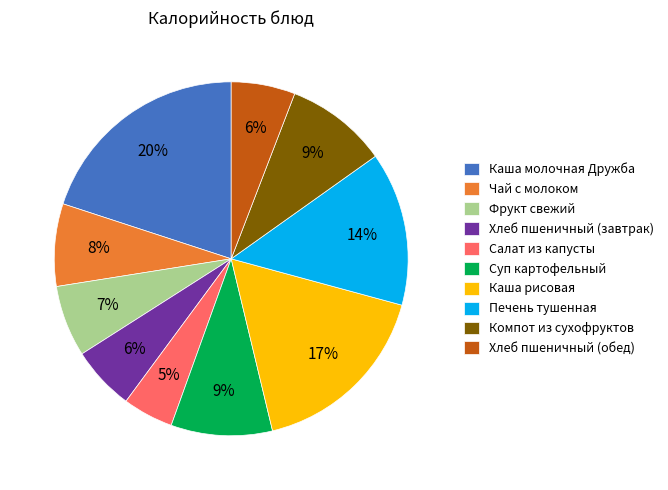

Do Салат из капусты and Компот из сухофруктов together represent more than half of the pie?

No